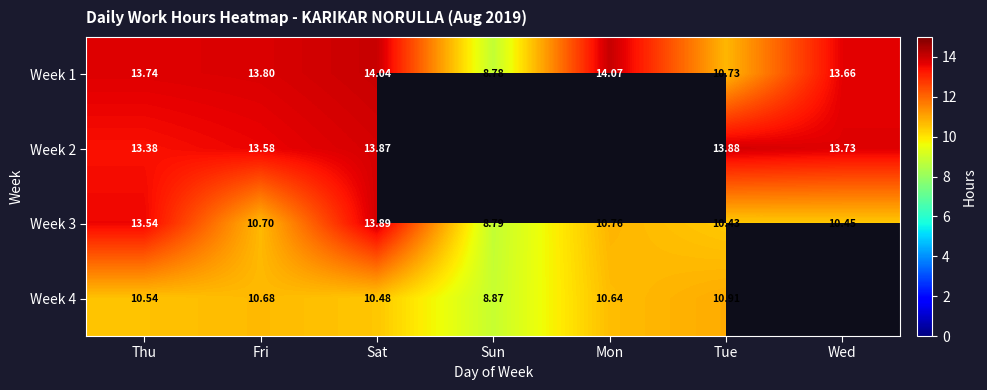

Where is Week 3 nearest to the value 11?

Mon